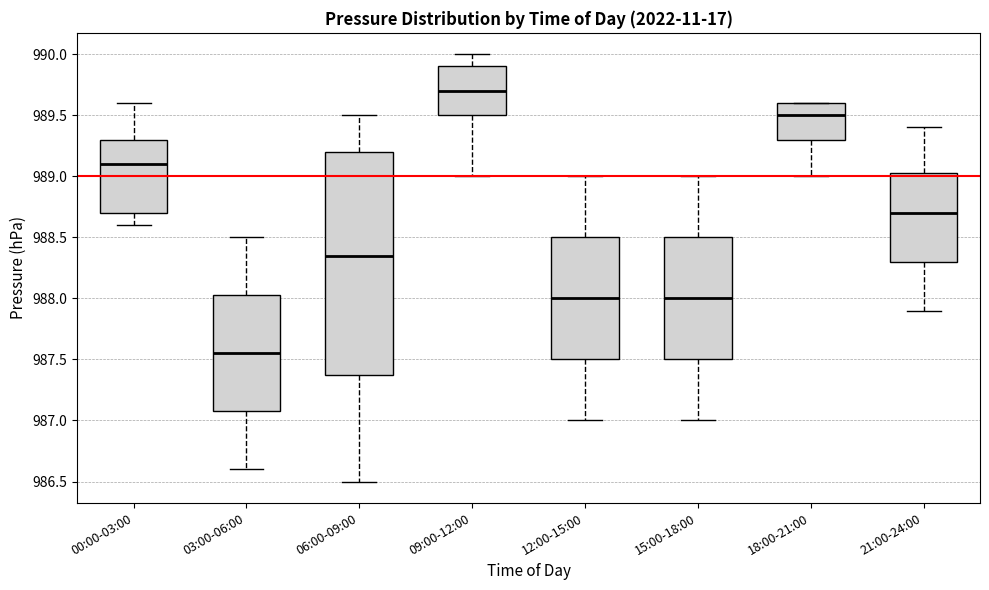

Reading left to right, read every box against the y-axis: the position of its median line, the range the box covers, and the ends of its whiskers. The values are not printed on the chart, so give them approximately, as read against the axis.

00:00-03:00: median 989.10, box 988.70 to 989.30, whiskers 988.60 to 989.60
03:00-06:00: median 987.55, box 987.10 to 988.05, whiskers 986.60 to 988.50
06:00-09:00: median 988.35, box 987.40 to 989.20, whiskers 986.50 to 989.50
09:00-12:00: median 989.70, box 989.50 to 989.90, whiskers 989.00 to 990.00
12:00-15:00: median 988.00, box 987.50 to 988.50, whiskers 987.00 to 989.00
15:00-18:00: median 988.00, box 987.50 to 988.50, whiskers 987.00 to 989.00
18:00-21:00: median 989.50, box 989.30 to 989.60, whiskers 989.00 to 989.60
21:00-24:00: median 988.70, box 988.30 to 989.05, whiskers 987.90 to 989.40